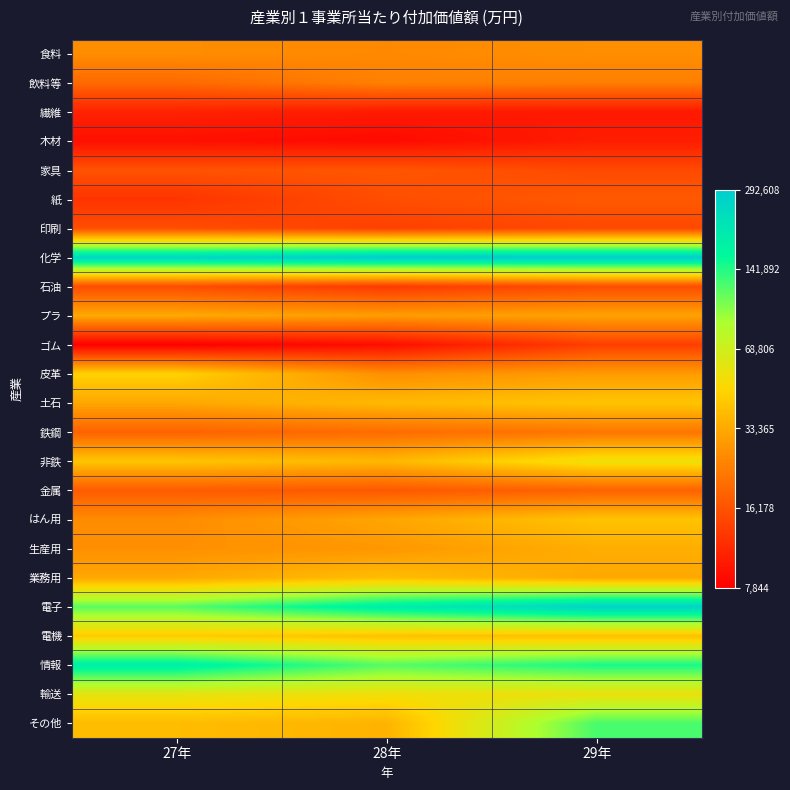

What is the maximum value shown in the chart?

12.6